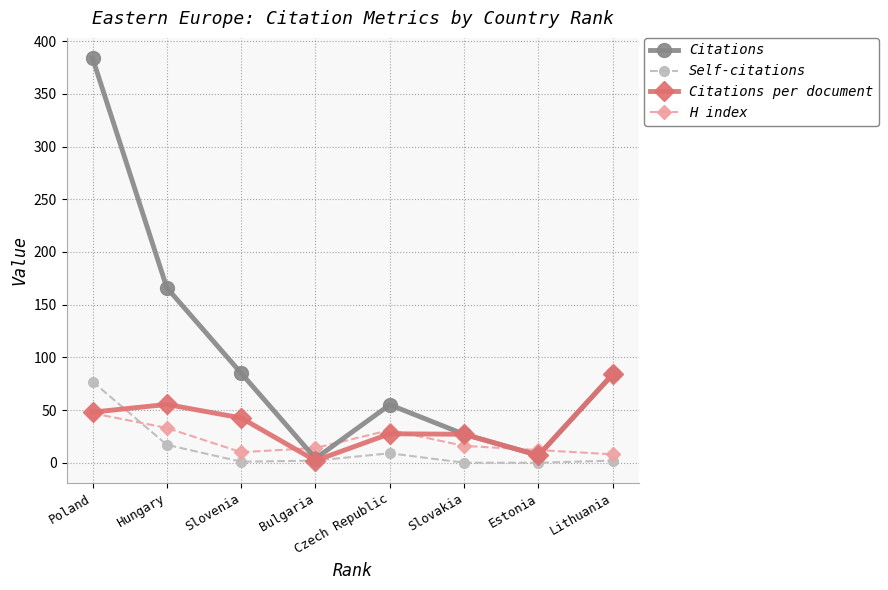

What is the spread (max minus min) of values at Hungary?

149.0